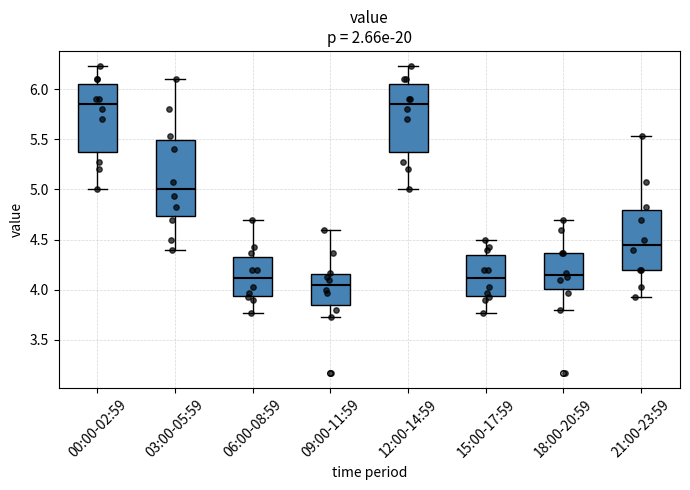

Where does the median line of the box for 03:00-05:59 sit on the y-axis? The values are not printed on the chart, so give them approximately, as read against the axis.

5.00